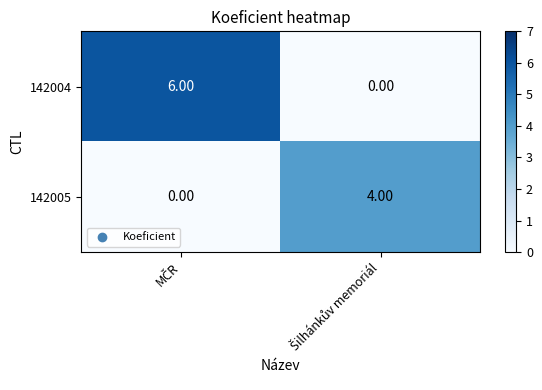

List the series in order of their peak value, lowest first.

142005, 142004